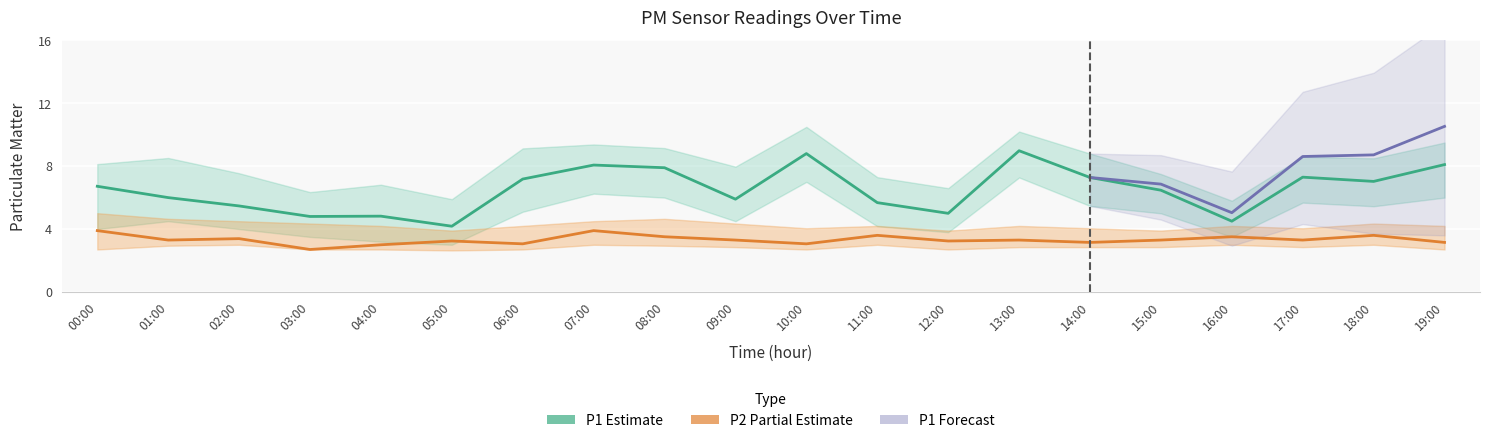

What is the label of the 18th point from the right?

02:00